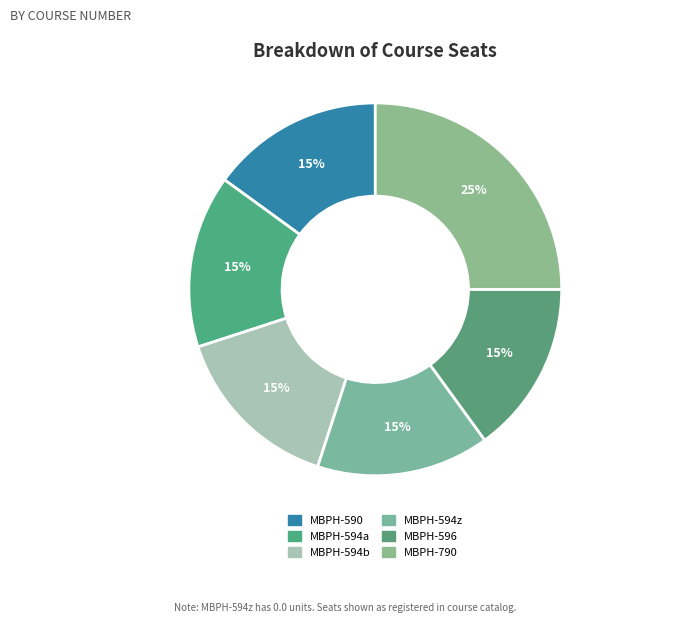

Which slice is the smallest?

MBPH-590